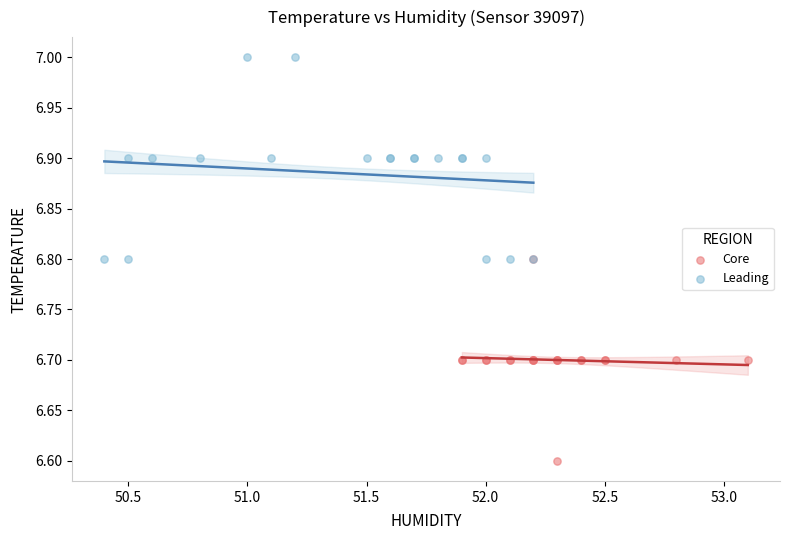

Which series contains the lowest Y value?

Core